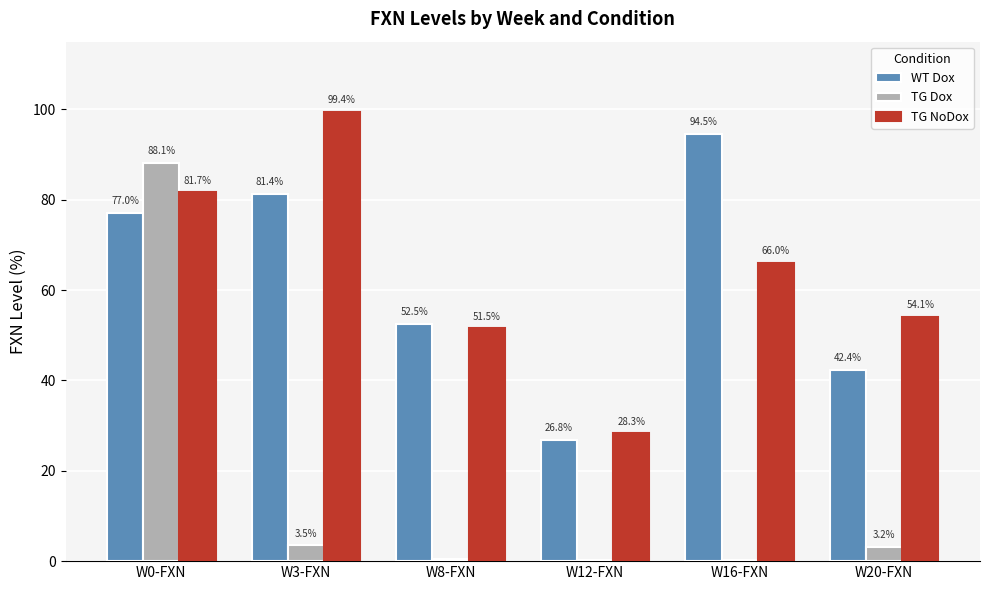

How many data points in TG NoDox are above 65?

3